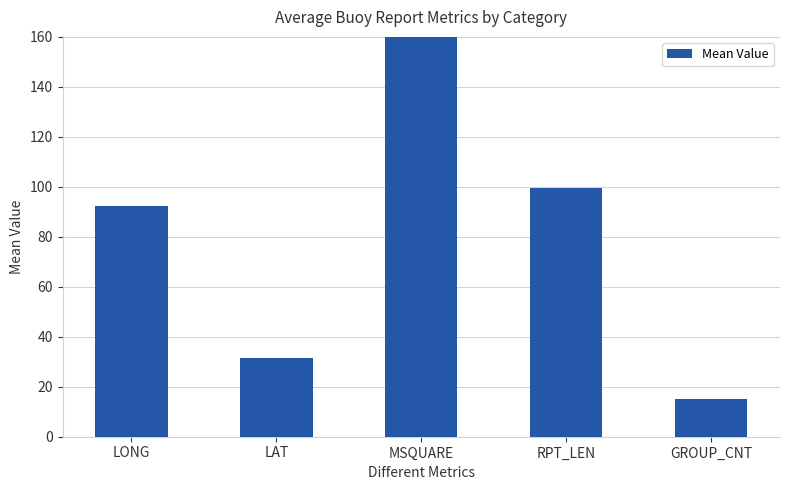

Where is the data nearest to the value 88?

LONG